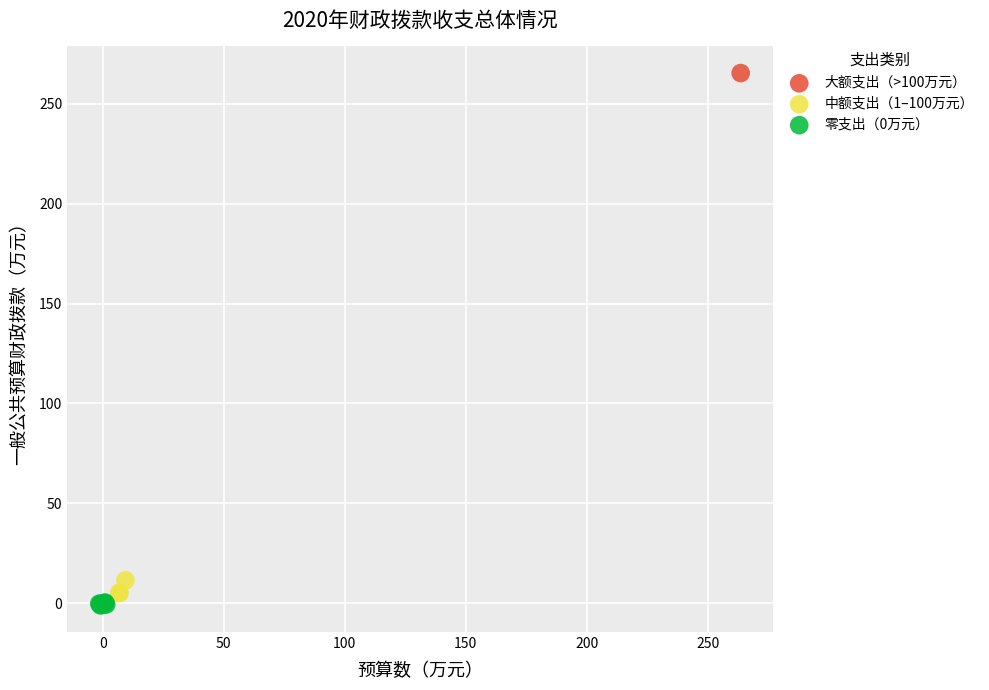

What are all the series names shown in the legend?

大额支出（>100万元）, 中额支出（1–100万元）, 零支出（0万元）